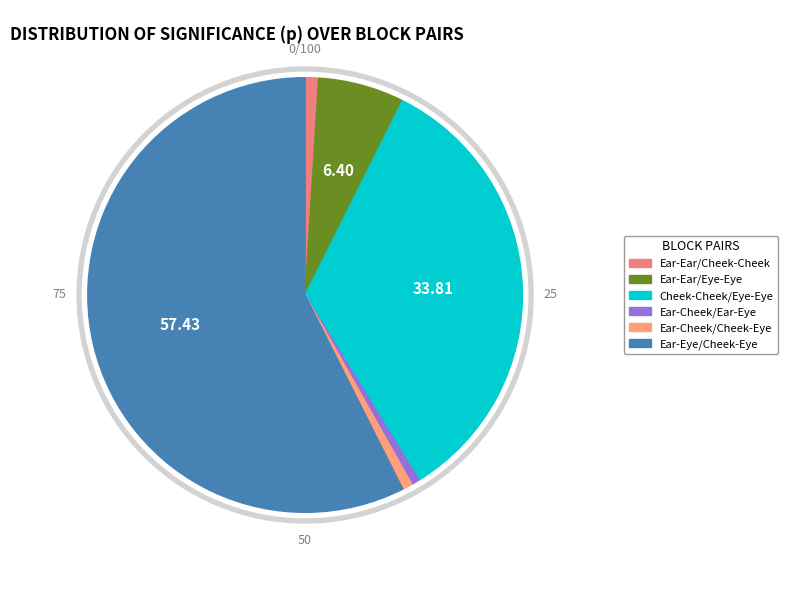

To the nearest percent, what portion does Cheek-Cheek/Eye-Eye represent?

34%